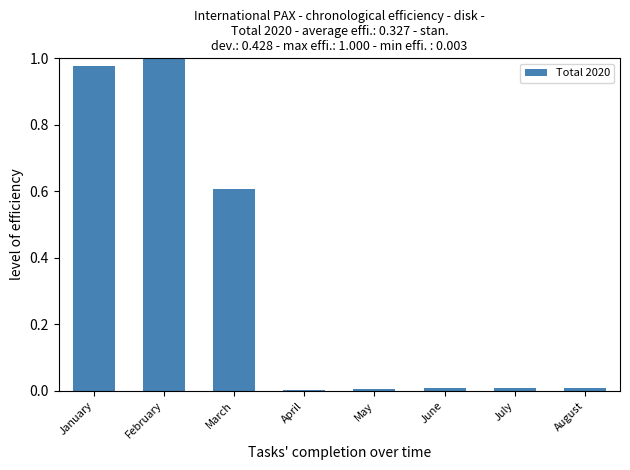

Are the bars horizontal?

No